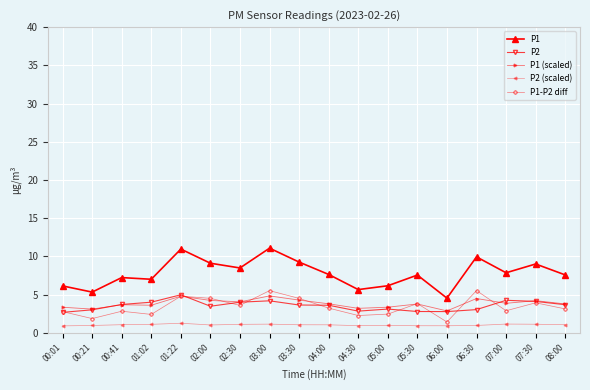

What is the label of the 5th point from the left?

01:22